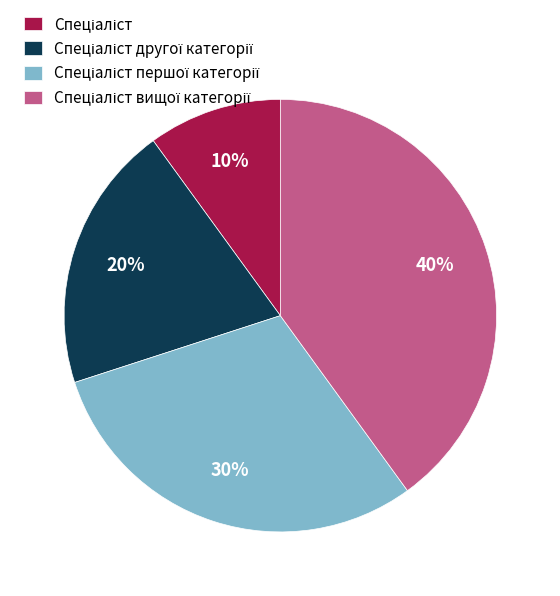

Does any single category account for the majority?

No